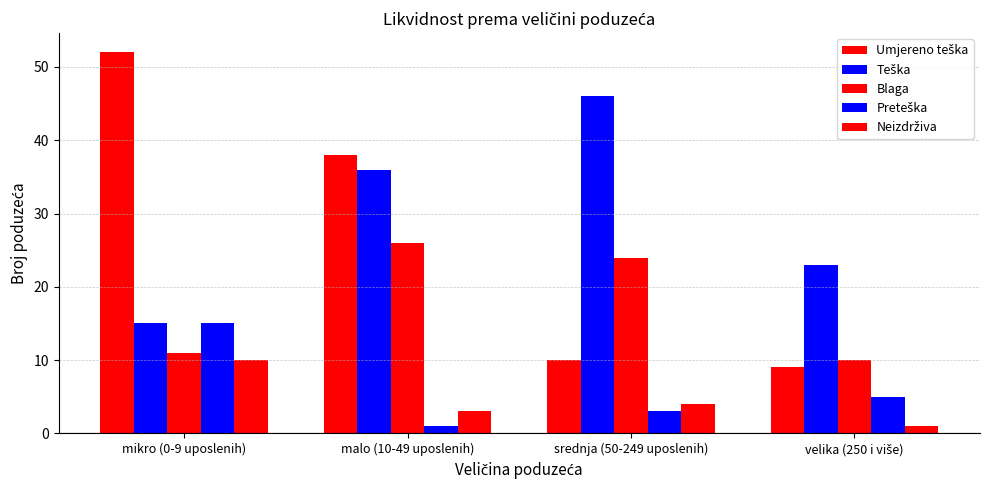

What is the lowest value of the Preteška series?

1